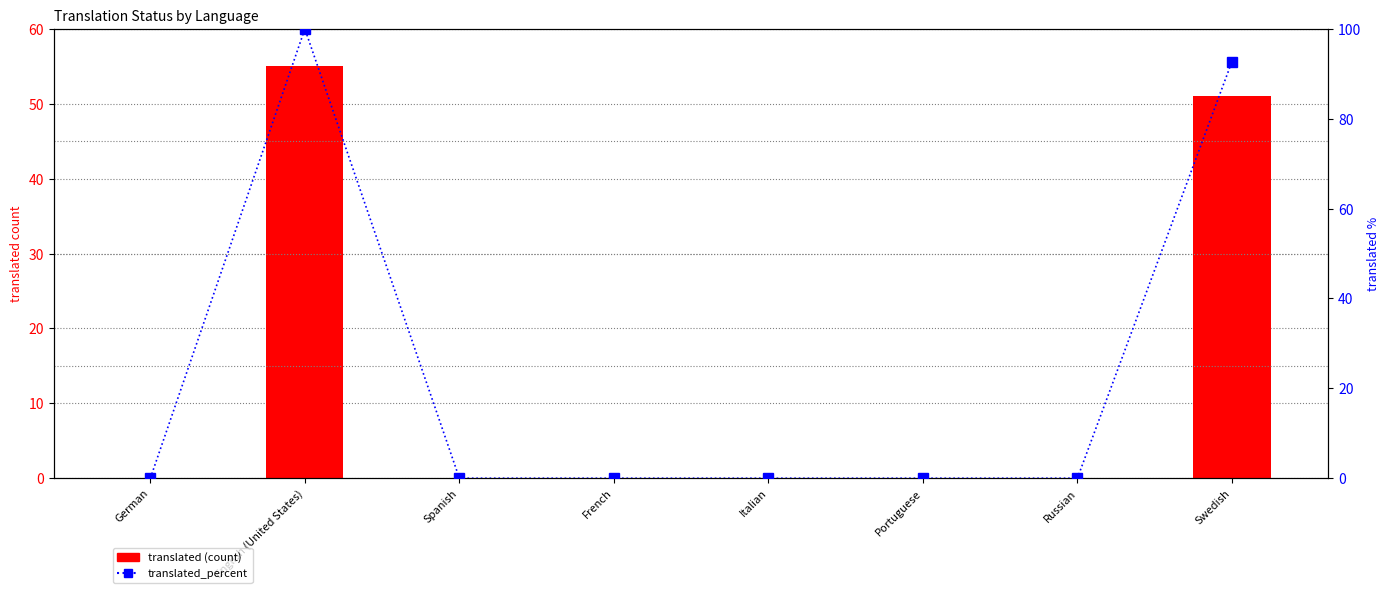

What is the label of the 4th bar from the right?

Italian